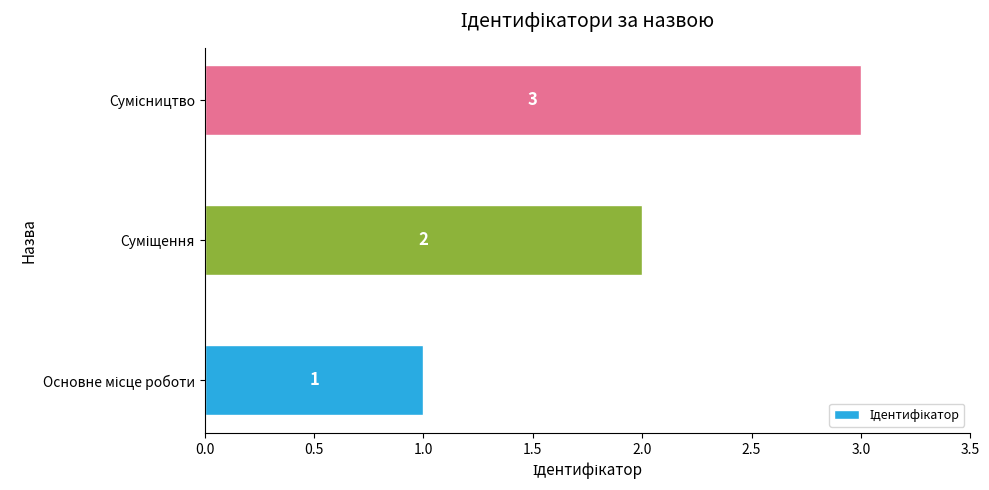

What is the maximum value shown in the chart?

3